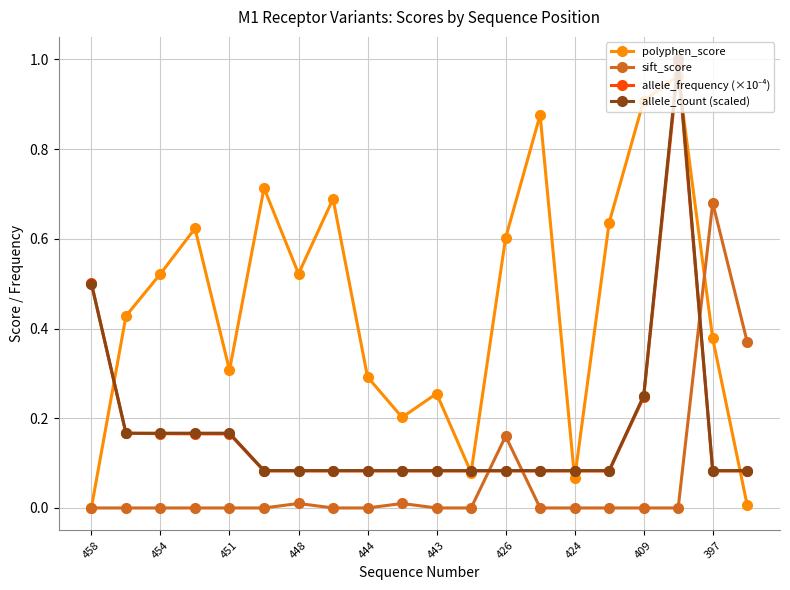

Which series has the widest spread of values?

polyphen_score